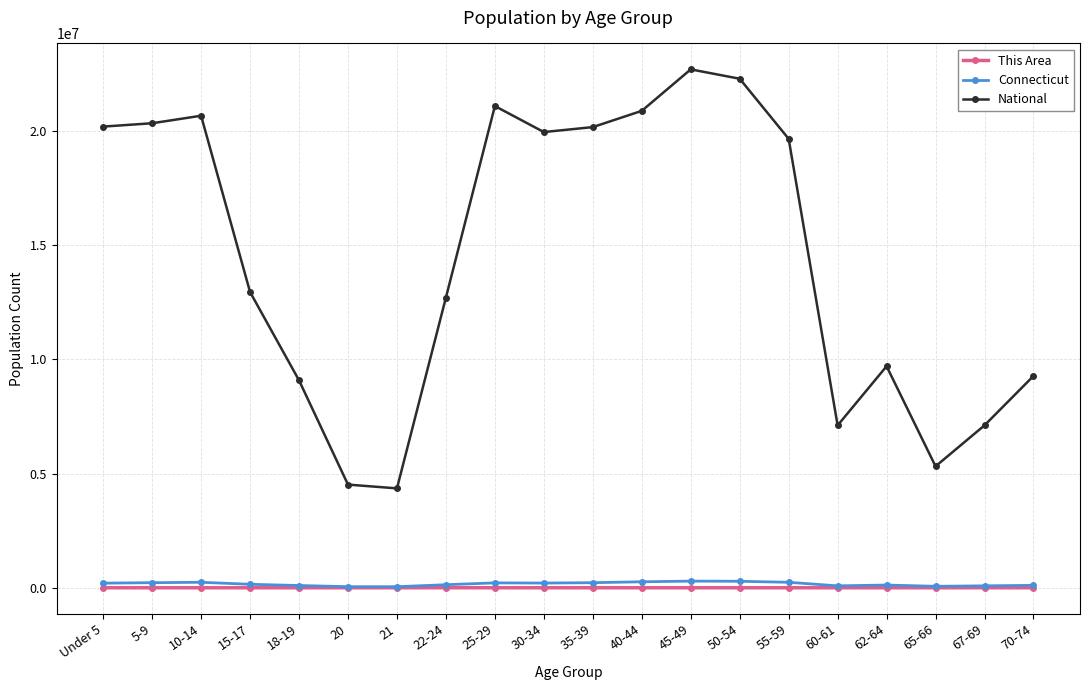

How many lines are shown in the chart?

3